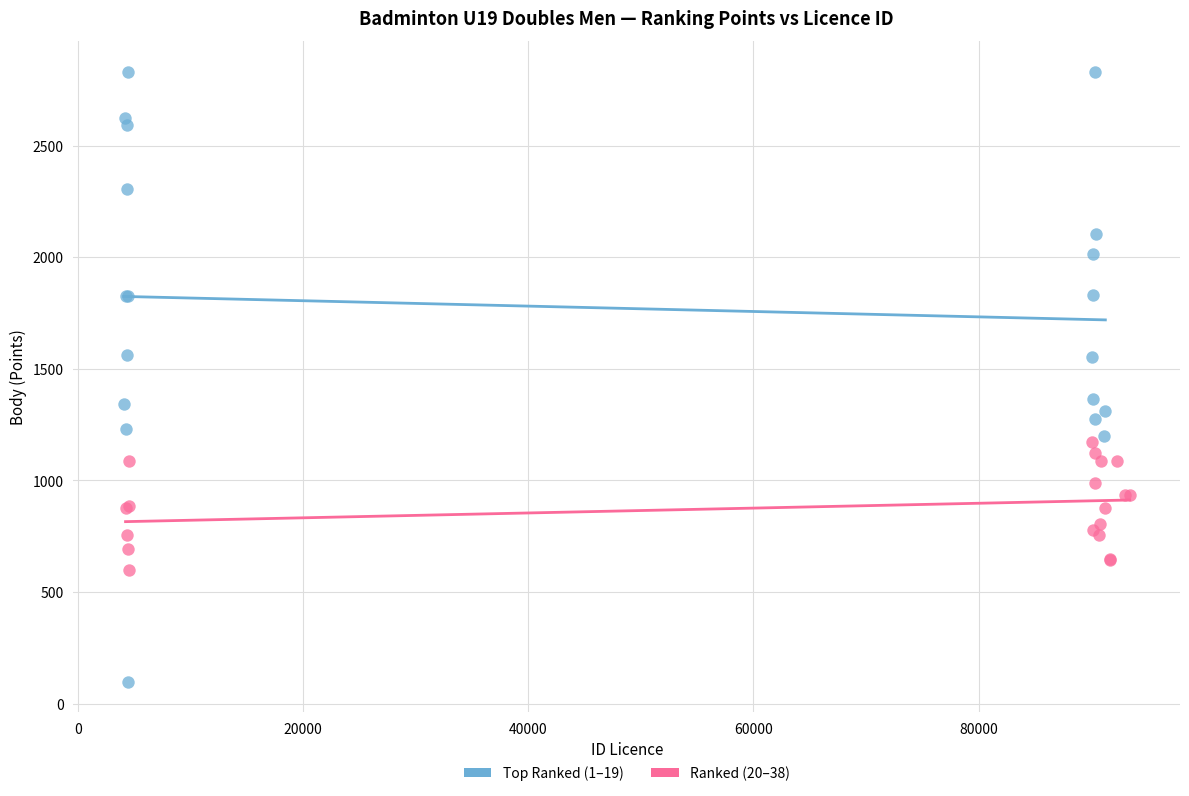

Which series reaches the maximum Y coordinate?

Top Ranked (1–19)